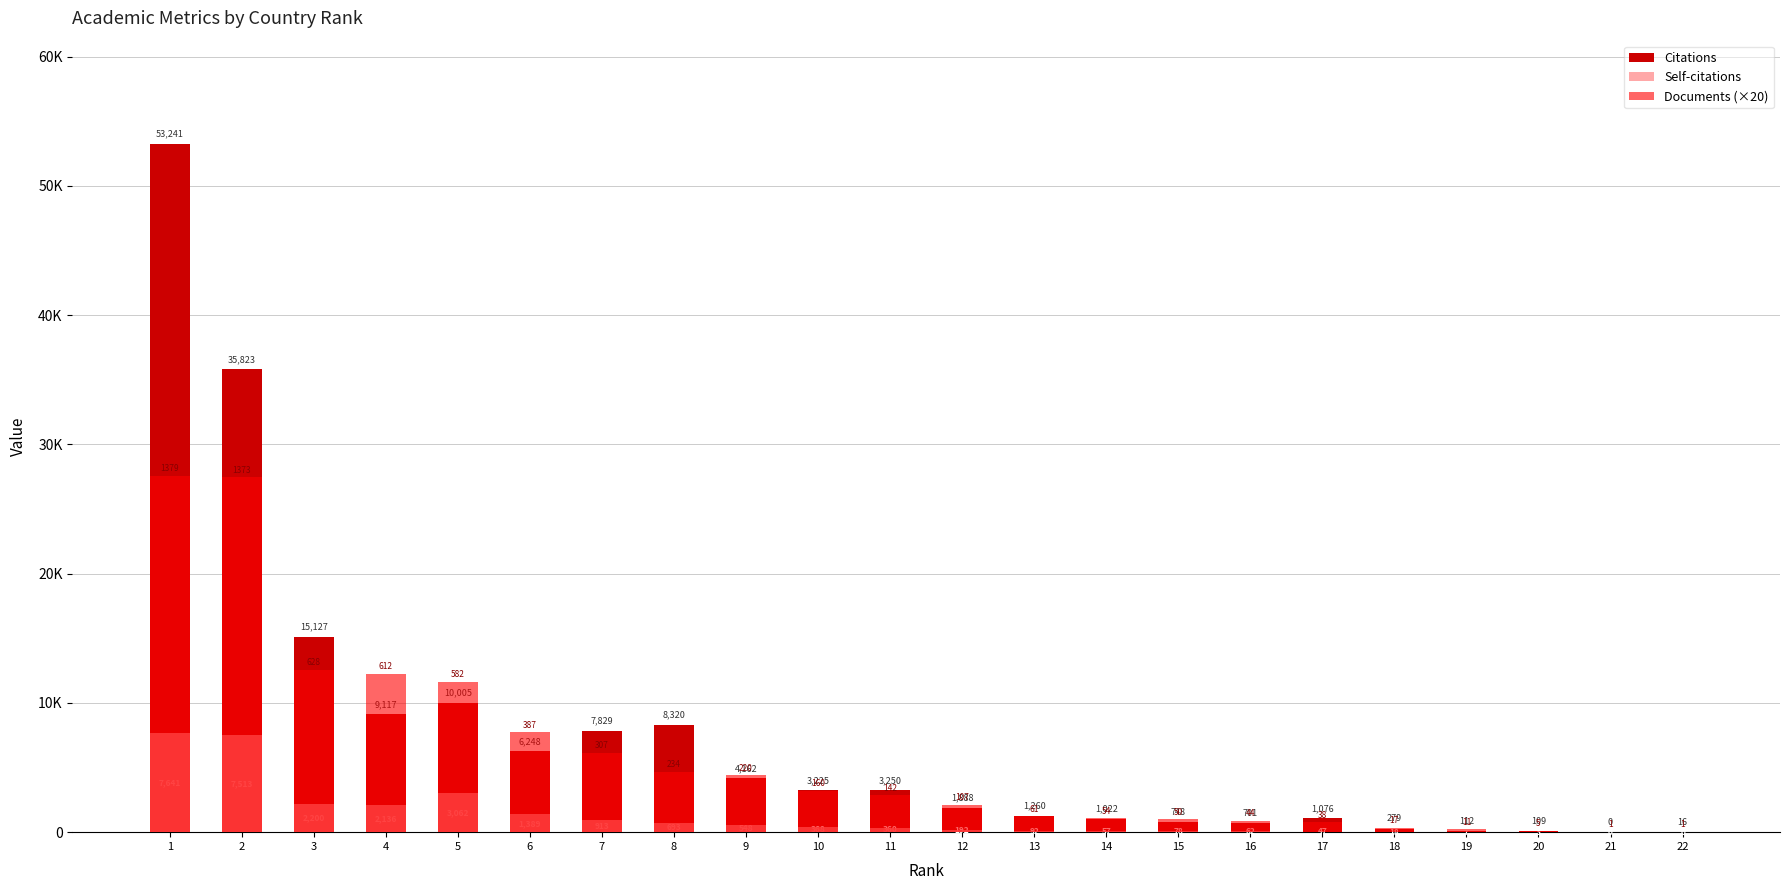

What is the spread (max minus min) of values at 20?

106